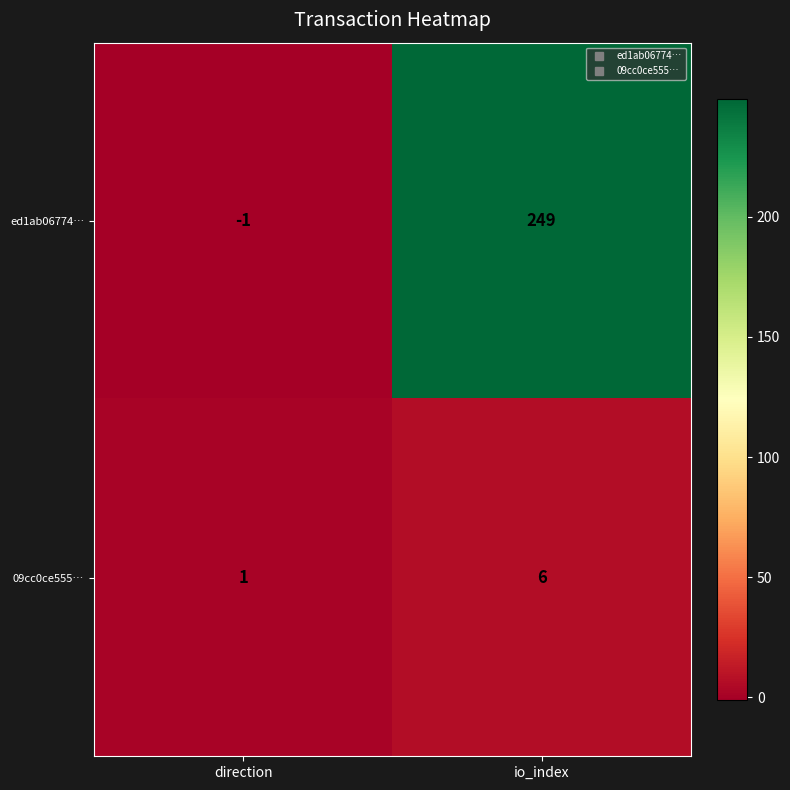

Reading left to right, transcribe all the data shown in this chart.

ed1ab06774…: direction=-1	io_index=249
09cc0ce555…: direction=1	io_index=6